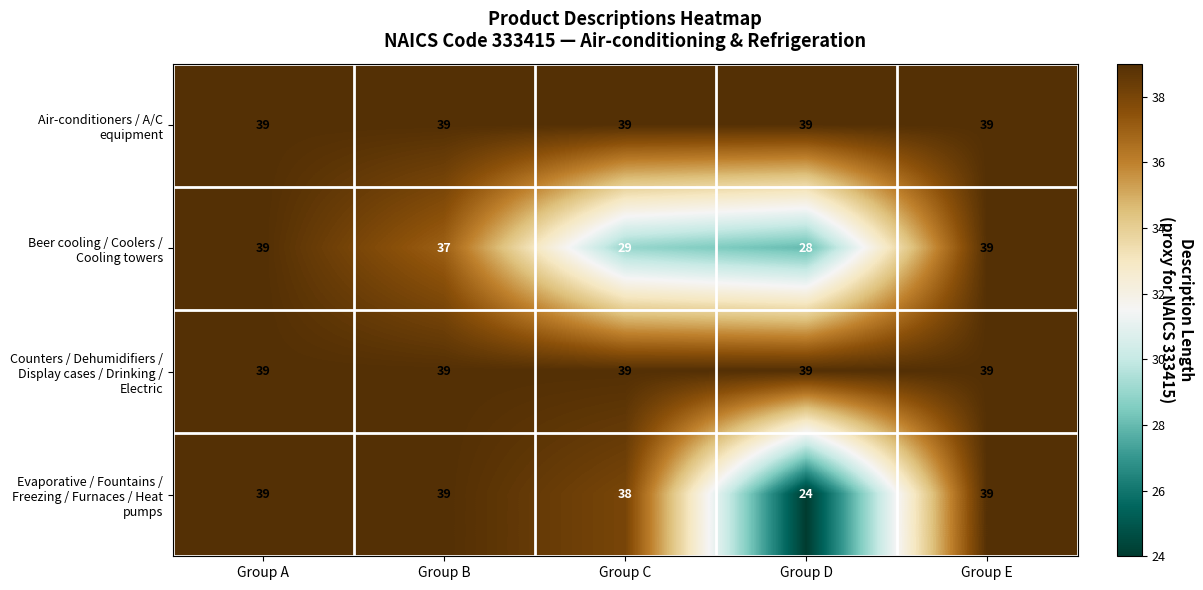

Where does the Beer cooling / Coolers / Cooling towers series first go above 37?

Group A